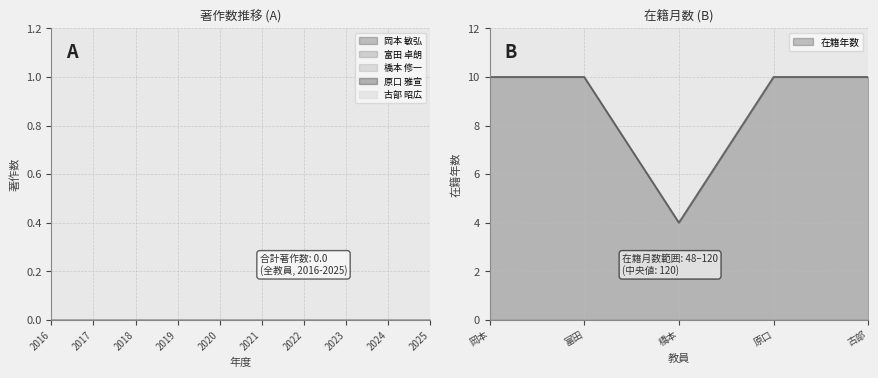

How many lines are shown in the chart?

1